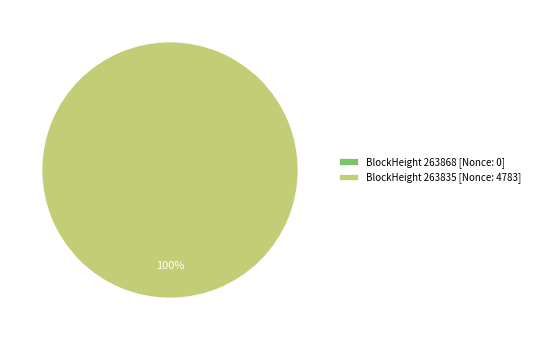

True or false: 263868 accounts for 1% of the total.

False